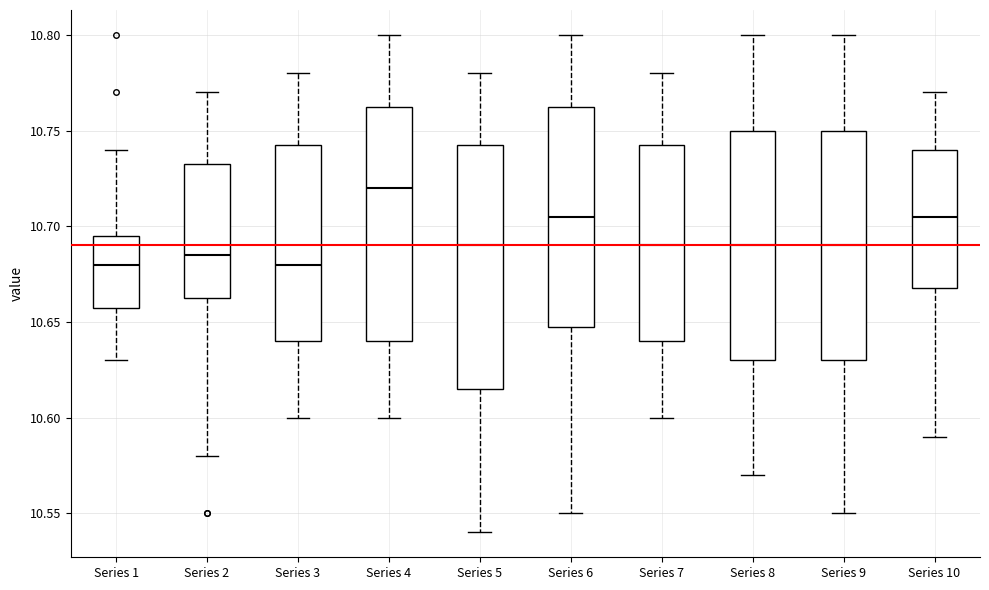

Reading left to right, transcribe this box plot: for each box, give where its median line is, the range the box spans, and where its two whiskers end, as read against the y-axis. The values are not printed on the chart, so give them approximately, as read against the axis.

Series 1: median 10.680, box 10.660 to 10.695, whiskers 10.630 to 10.740
Series 2: median 10.685, box 10.665 to 10.735, whiskers 10.580 to 10.770
Series 3: median 10.680, box 10.640 to 10.745, whiskers 10.600 to 10.780
Series 4: median 10.720, box 10.640 to 10.765, whiskers 10.600 to 10.800
Series 5: median 10.690, box 10.615 to 10.745, whiskers 10.540 to 10.780
Series 6: median 10.705, box 10.650 to 10.765, whiskers 10.550 to 10.800
Series 7: median 10.690, box 10.640 to 10.745, whiskers 10.600 to 10.780
Series 8: median 10.690, box 10.630 to 10.750, whiskers 10.570 to 10.800
Series 9: median 10.690, box 10.630 to 10.750, whiskers 10.550 to 10.800
Series 10: median 10.705, box 10.670 to 10.740, whiskers 10.590 to 10.770